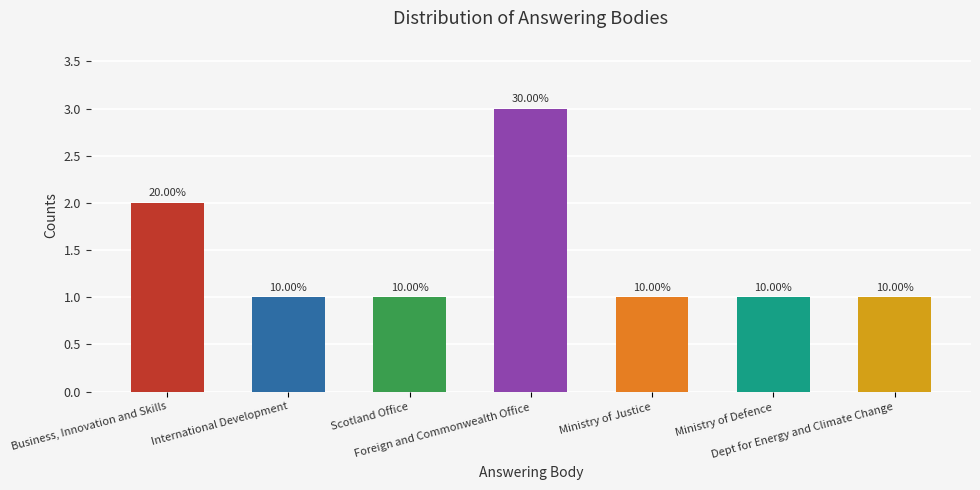

Which category has the highest value across all series?

Foreign and Commonwealth Office